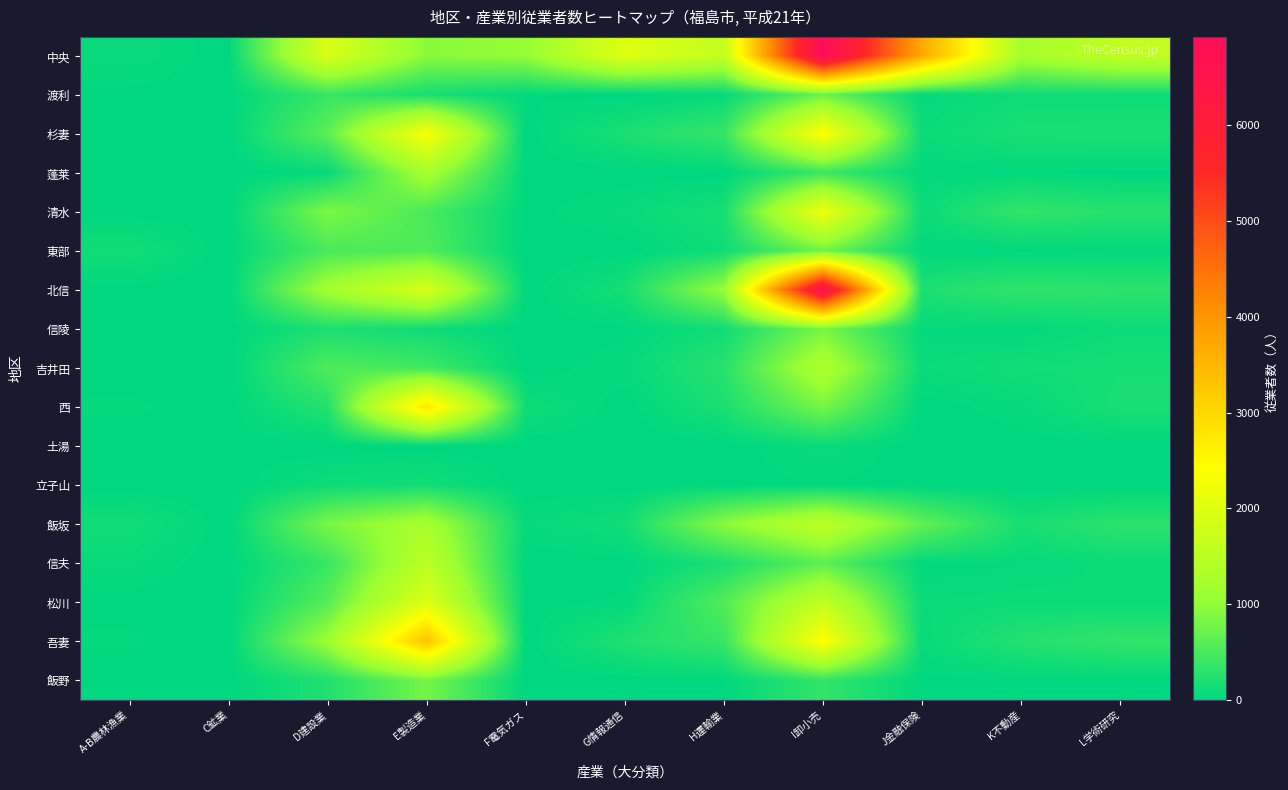

What is the difference between the highest and lowest values at F電気ガス?

1028